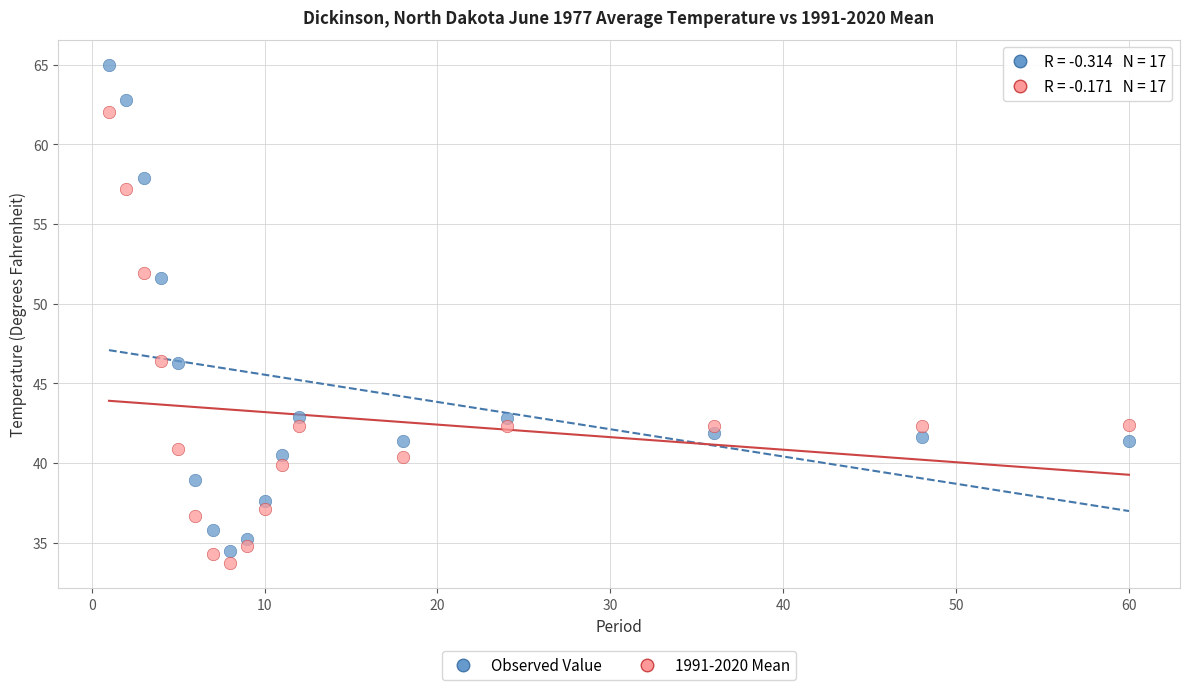

Across all data points, what is the range of X values (max minus min)?

59.0